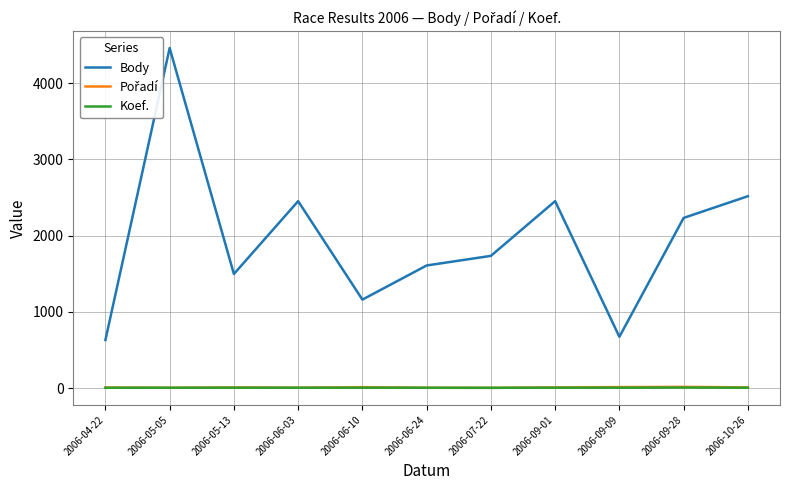

Is the value of Body at 2006-04-22 greater than the value of Pořadí at 2006-06-10?

Yes